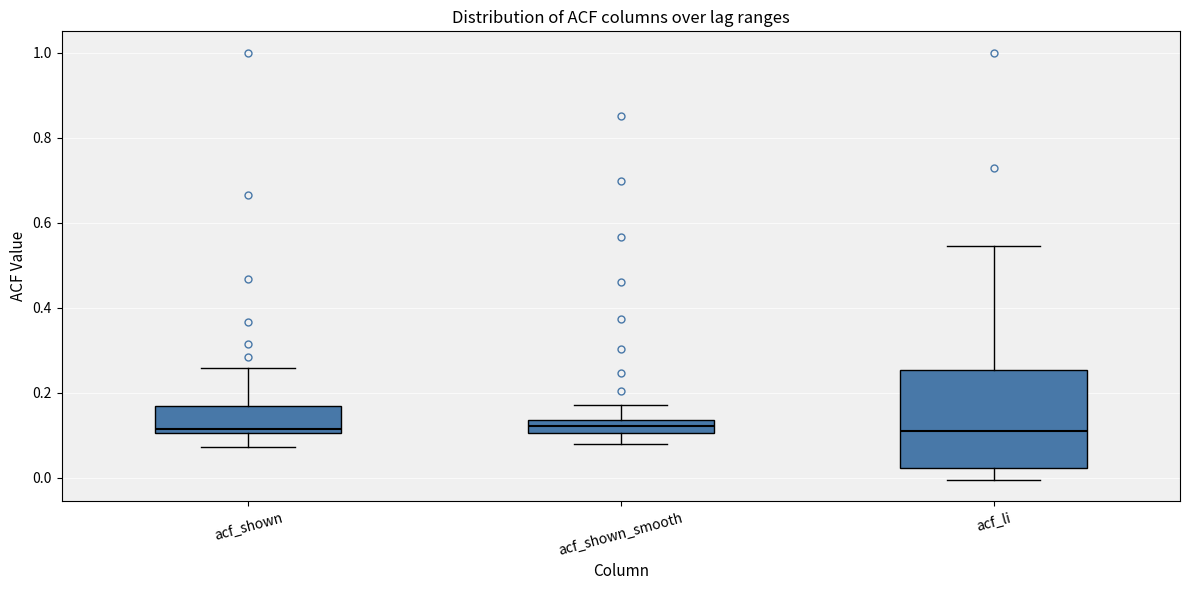

Where is the upper edge of the box for acf_shown_smooth on the y-axis? The values are not printed on the chart, so give them approximately, as read against the axis.

0.14